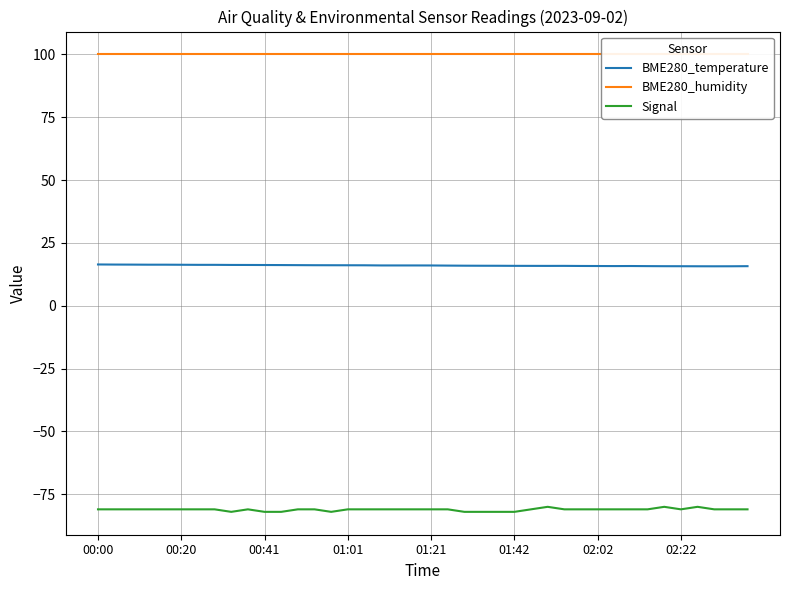

How many categories are shown in the chart?

40